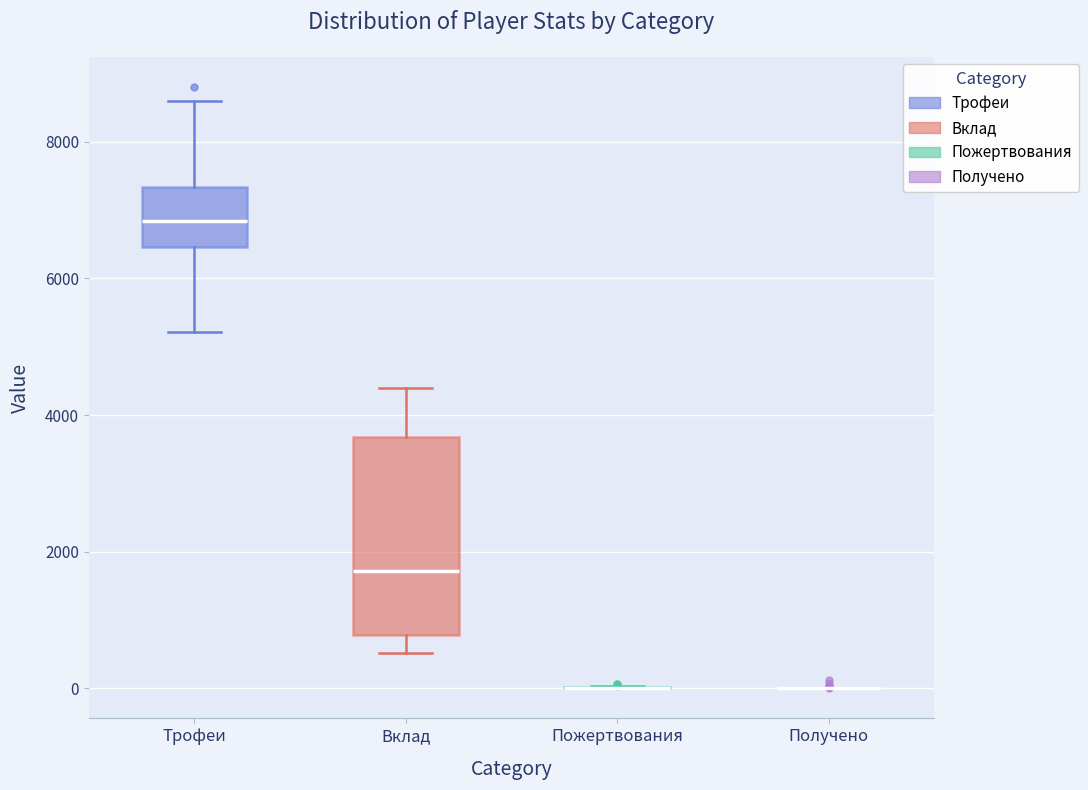

Reading left to right, transcribe this box plot: for each box, give where its median line is, the range the box spans, and where its two whiskers end, as read against the y-axis. The values are not printed on the chart, so give them approximately, as read against the axis.

Трофеи: median 6800, box 6400 to 7400, whiskers 5200 to 8600
Вклад: median 1800, box 800 to 3600, whiskers 600 to 4400
Пожертвования: box collapsed to a line at 0, whiskers 0 to 0
Получено: box collapsed to a line at 0, whiskers 0 to 0